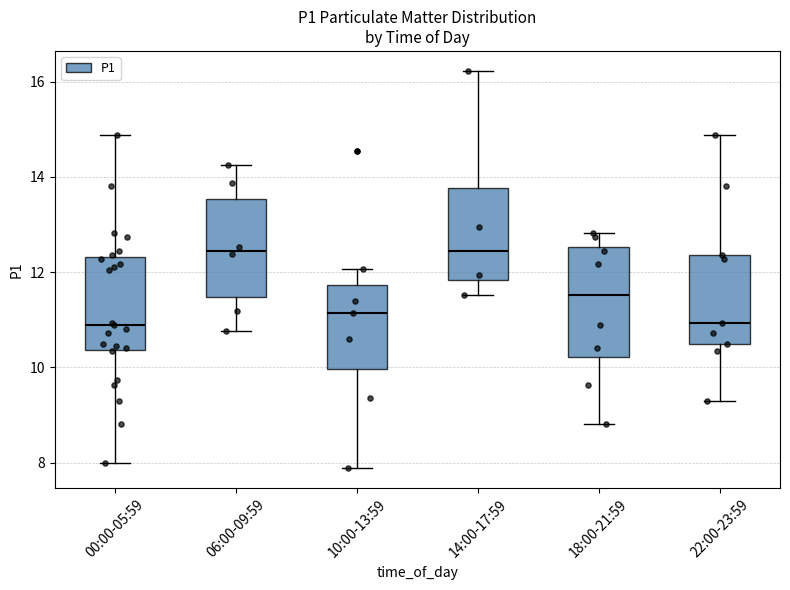

Which box is the tallest, from its lower edge to its upper edge?

18:00-21:59